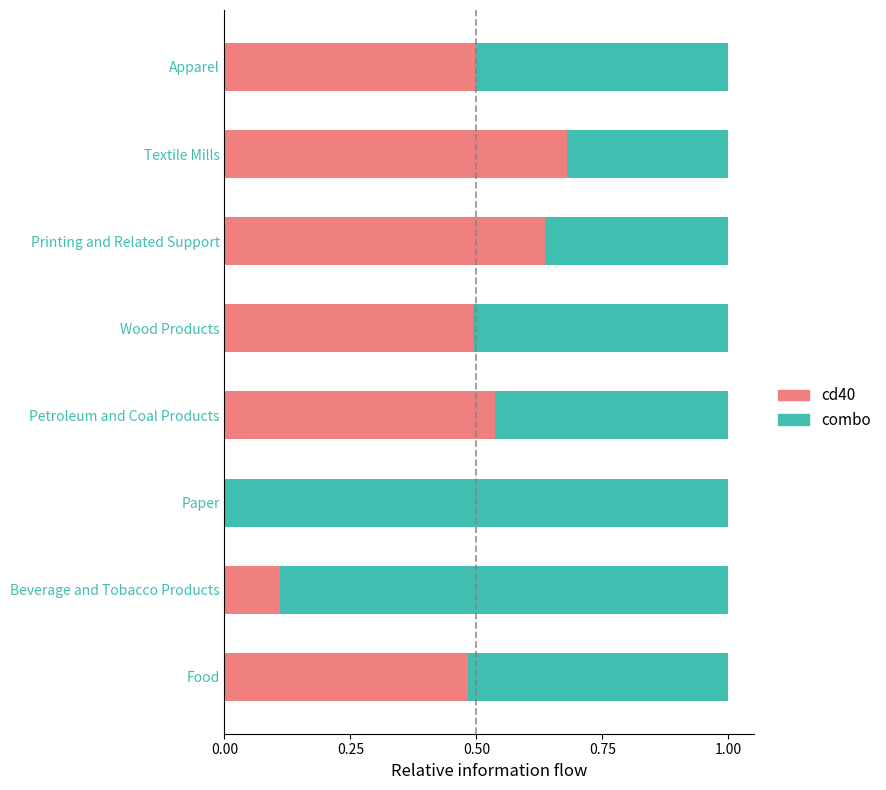

What is the sum of all cd40 values?

3.4